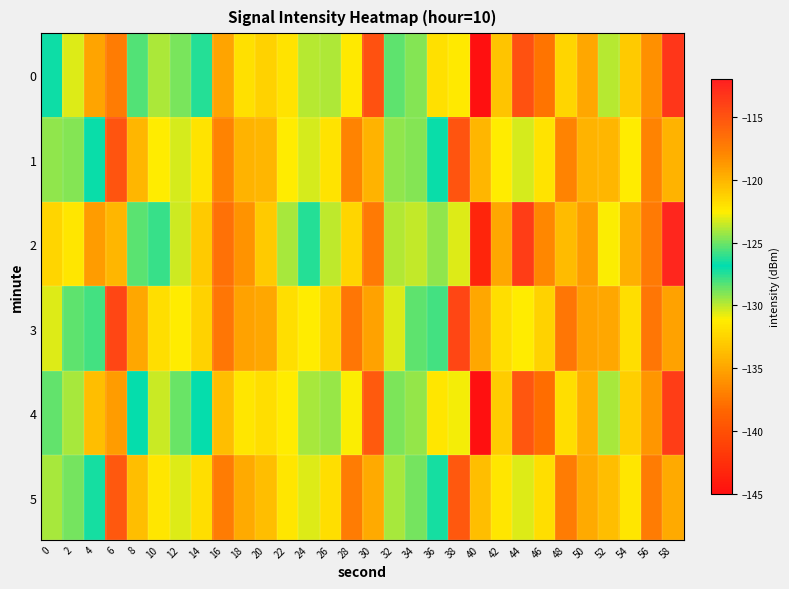

Which series changed the most between 8 and 56?

2